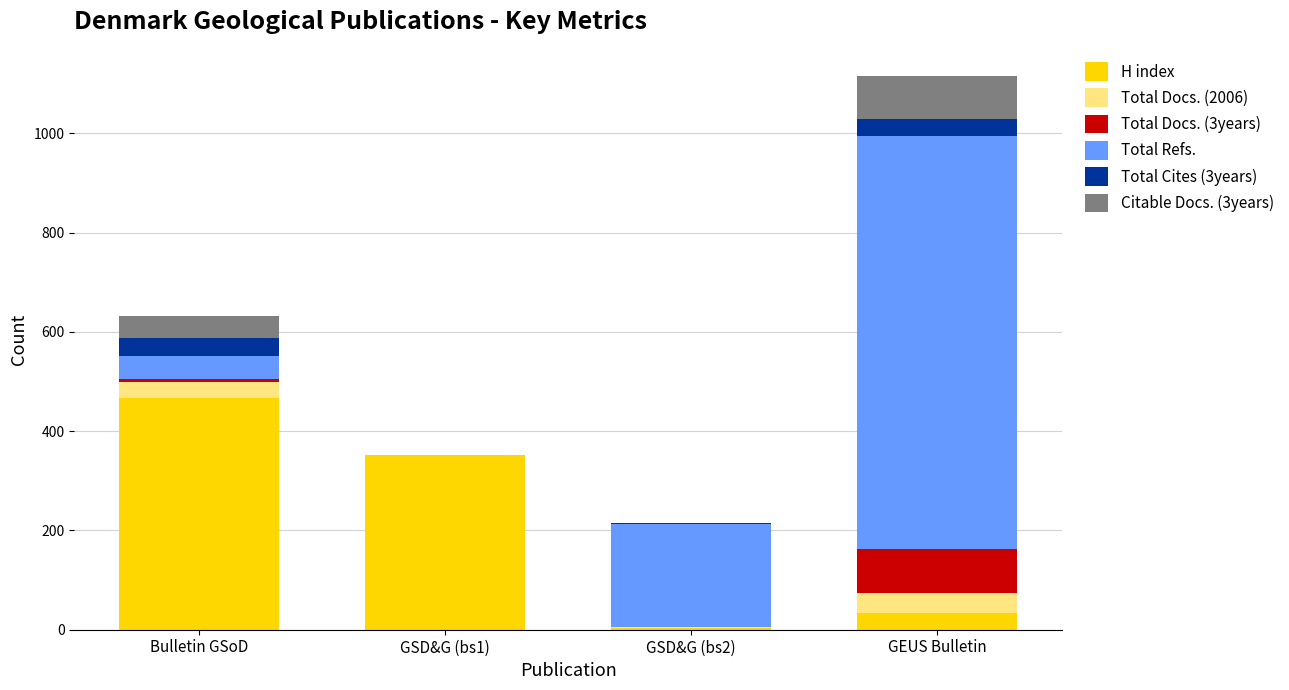

Where is H index nearest to the value 235?

GSD&G (bs1)